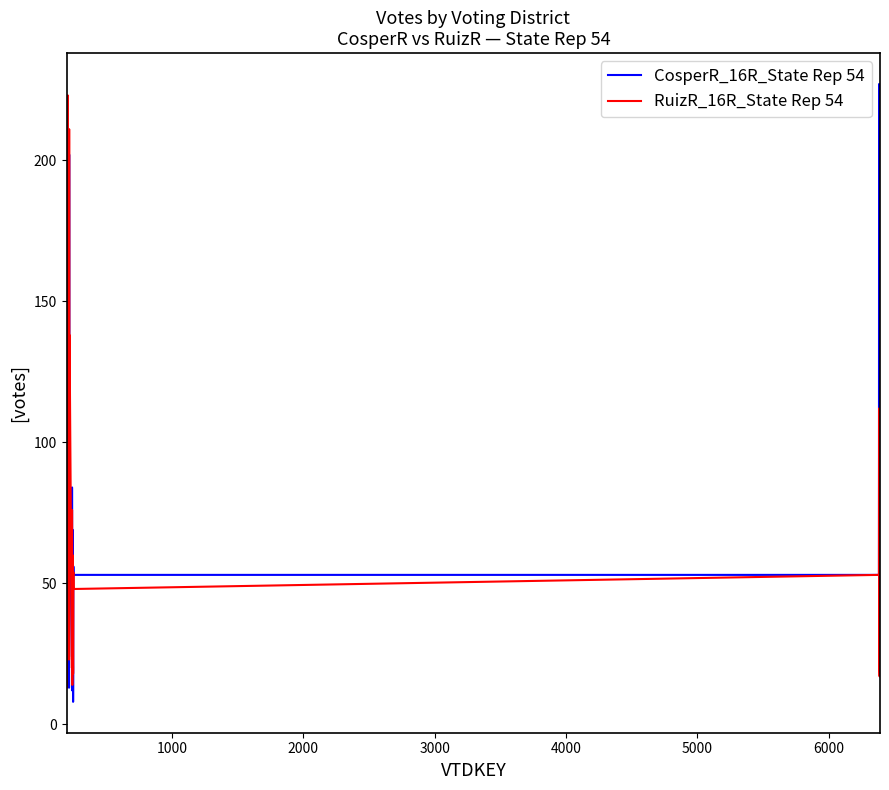

True or false: CosperR_16R_State Rep 54 and RuizR_16R_State Rep 54 cross at least once.

True